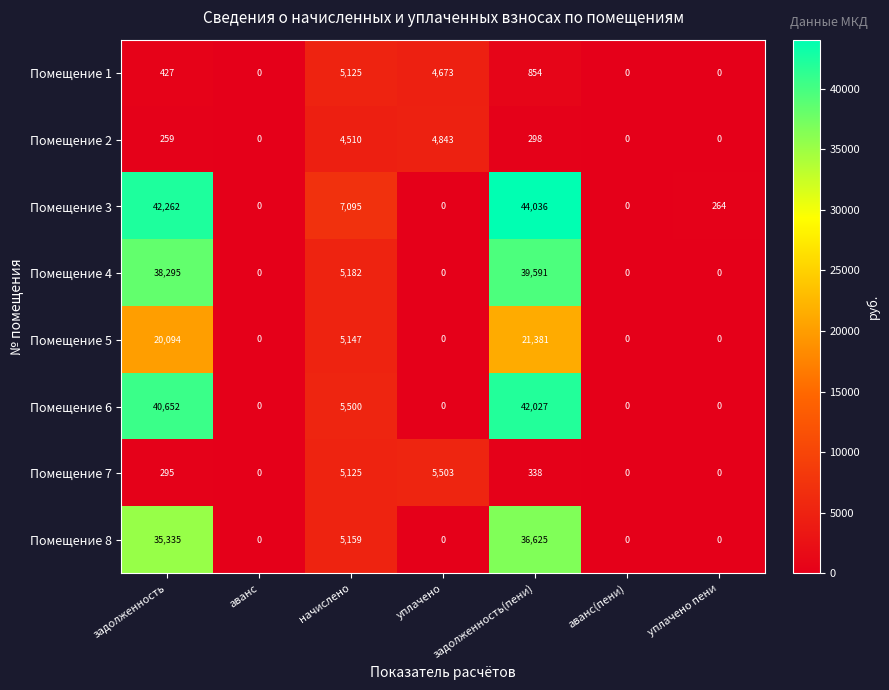

What is the difference between the highest and lowest values at начислено?

2585